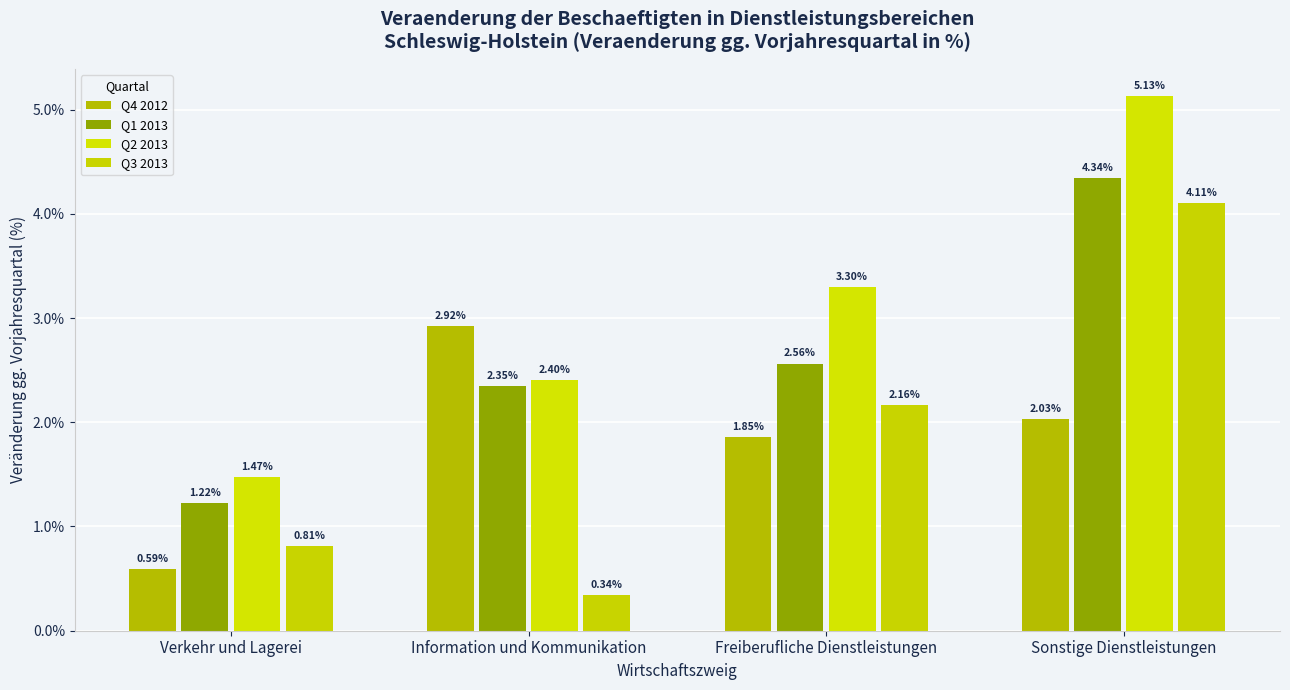

Reading left to right, transcribe all the data shown in this chart.

Q4 2012: 0.6	2.9	1.9	2.0
Q1 2013: 1.2	2.4	2.6	4.3
Q2 2013: 1.5	2.4	3.3	5.1
Q3 2013: 0.8	0.3	2.2	4.1